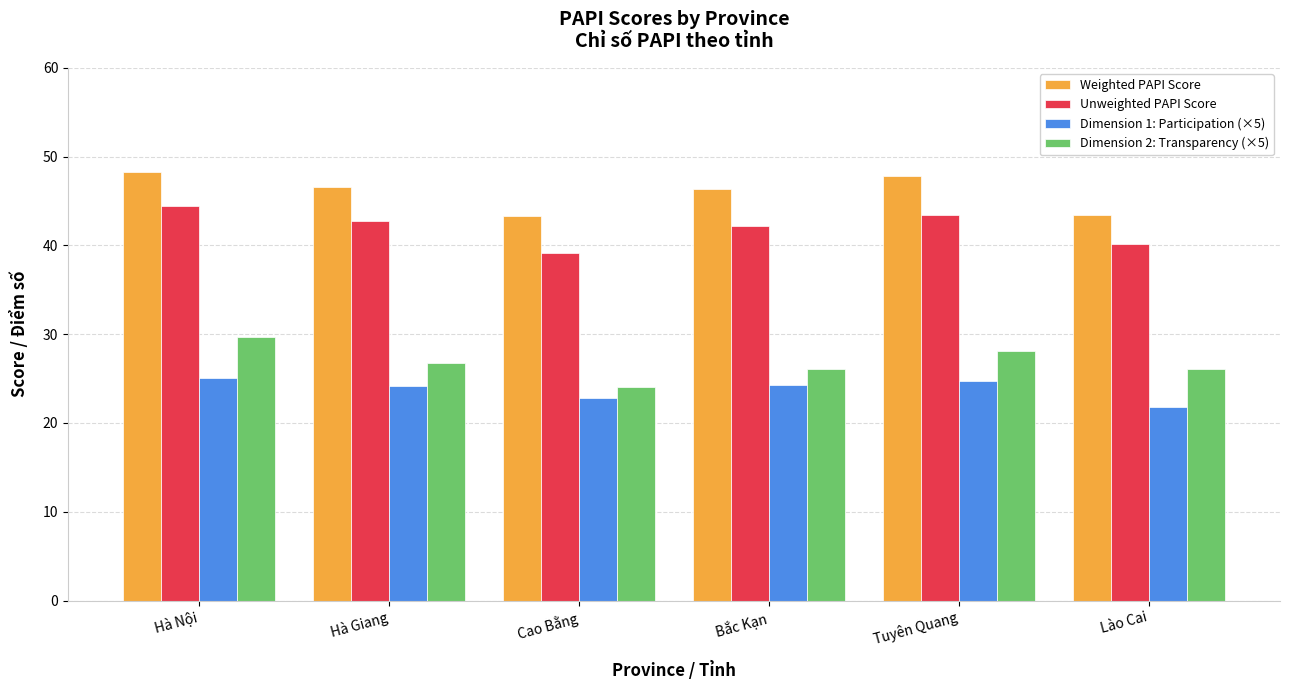

Does the chart contain stacked bars?

No